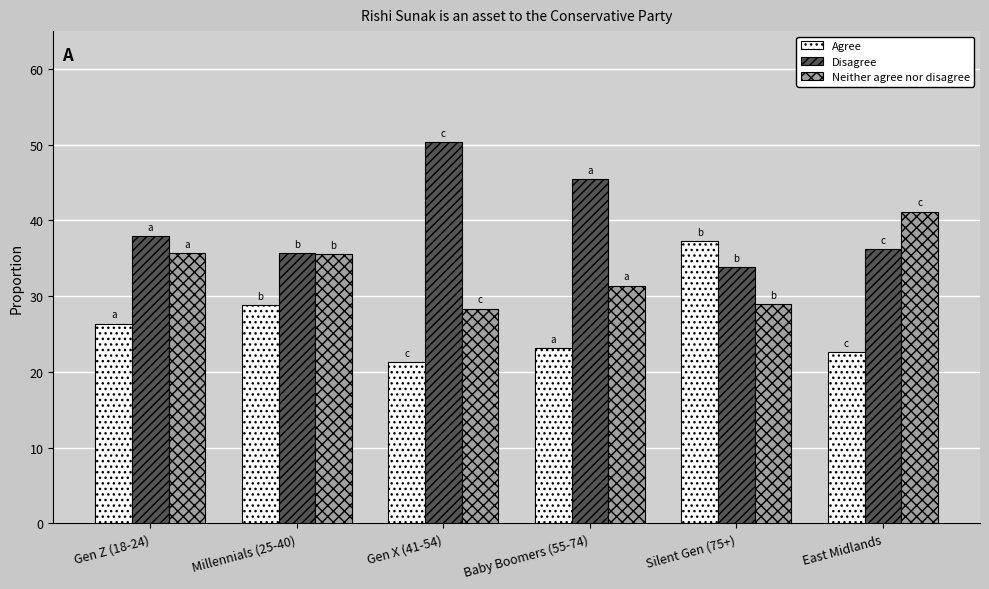

At Baby Boomers (55-74), list the series in order from smallest to largest.

Agree, Neither agree nor disagree, Disagree